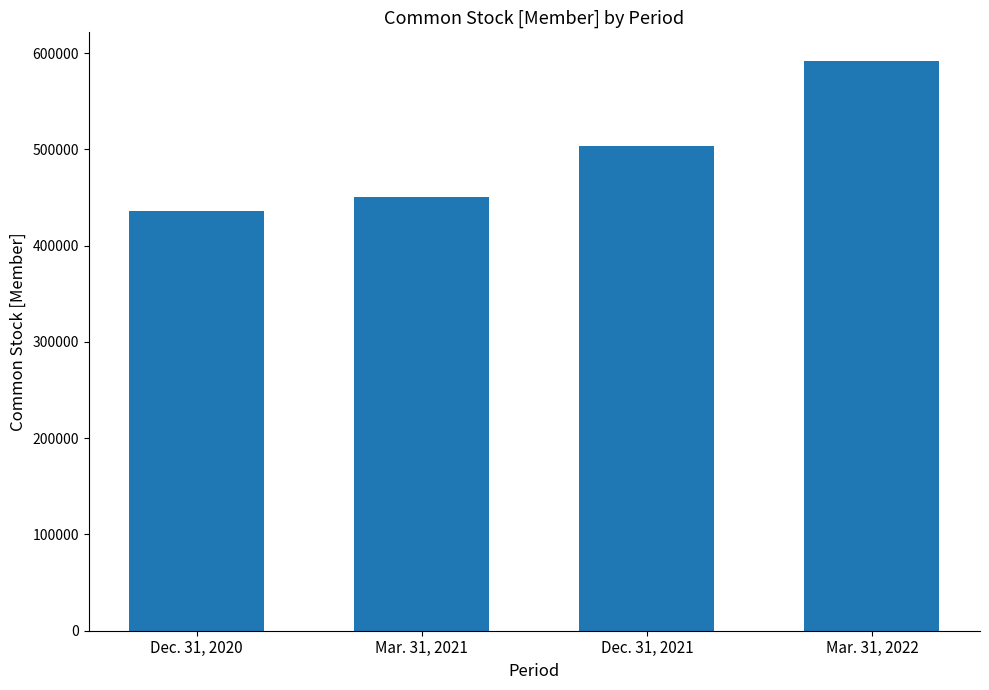

Are the bars horizontal?

No